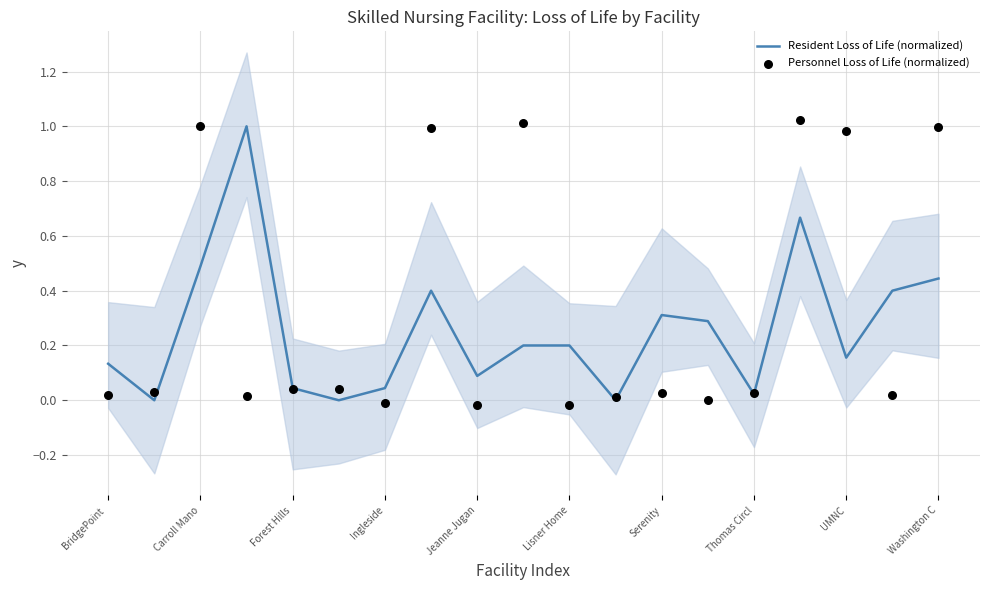

At which category is the sum across all series the highest?

15